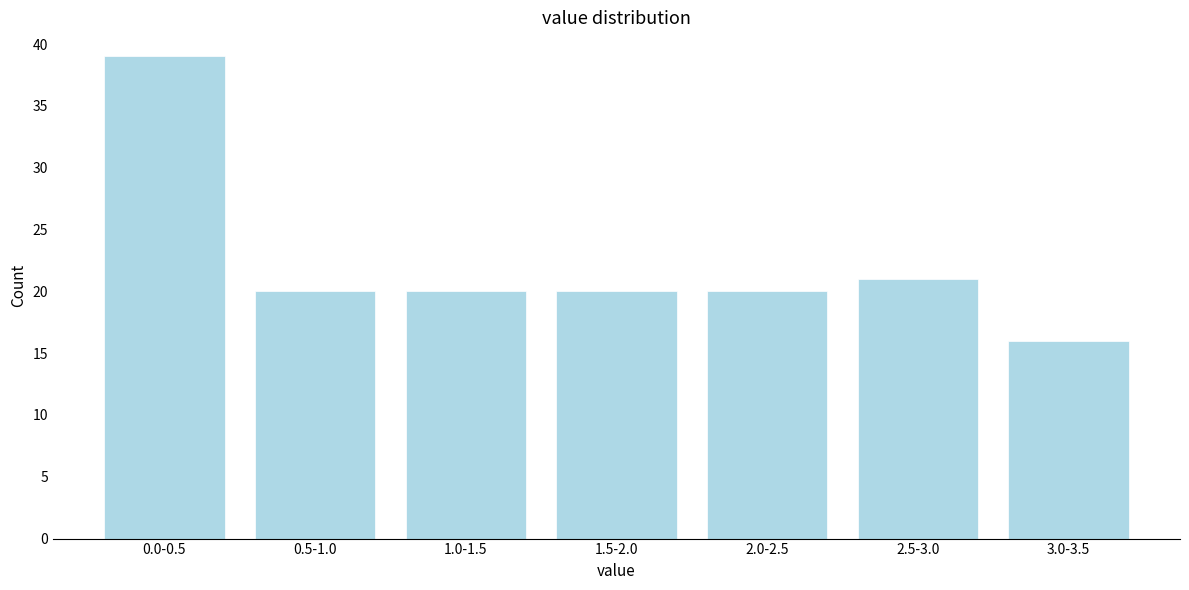

Reading left to right, extract all data points from this chart.

0.0-0.5=39	0.5-1.0=20	1.0-1.5=20	1.5-2.0=20	2.0-2.5=20	2.5-3.0=21	3.0-3.5=16